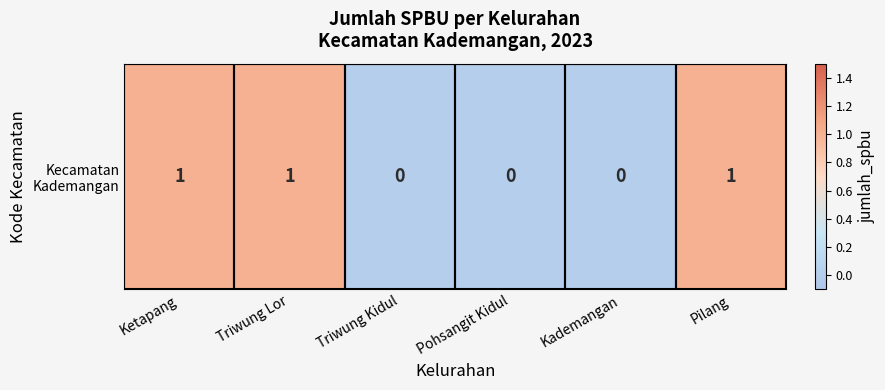

Which has a higher value, Pilang or Triwung Lor?

Pilang